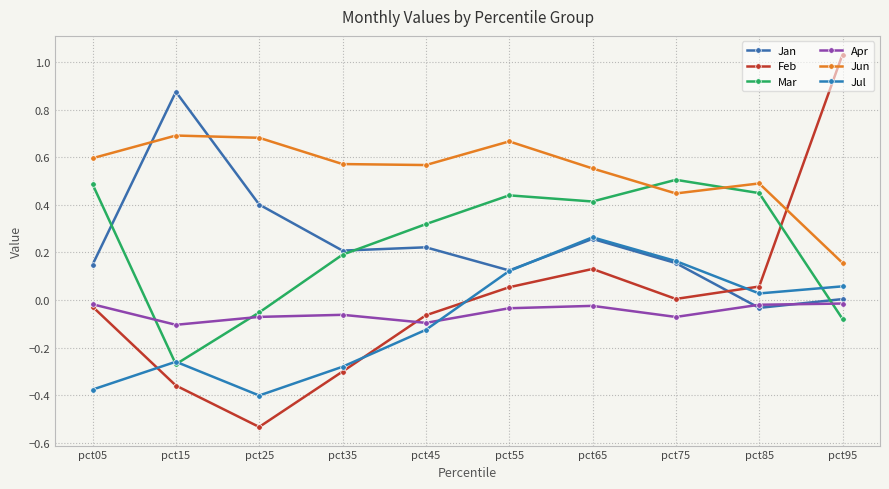

What is the smallest value displayed?

-0.5